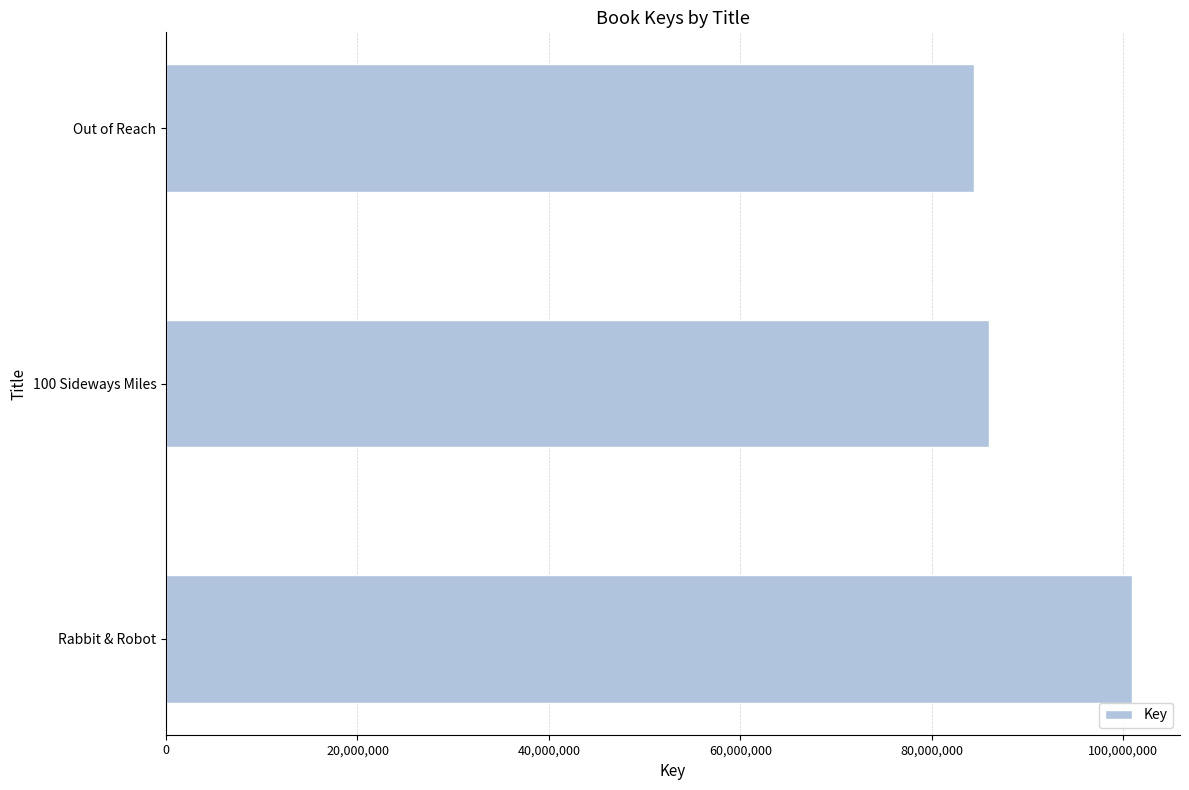

What is the minimum value shown in the chart?

84418030